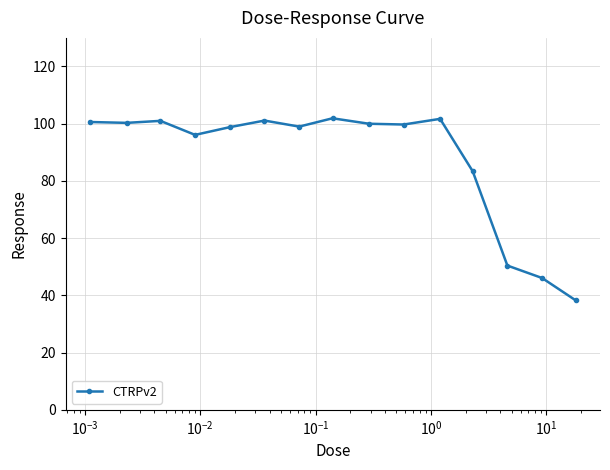

True or false: the data has more than 0 interior local peaks.

True